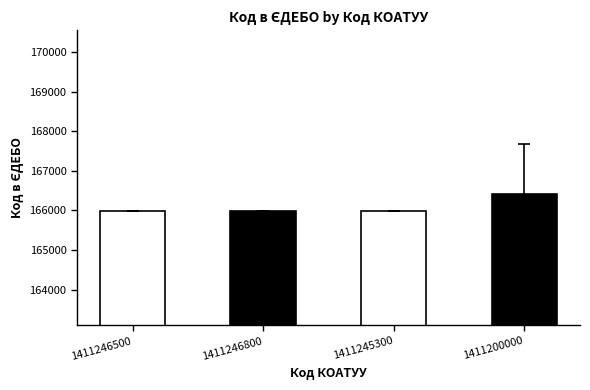

What is the smallest value displayed?

165973.0